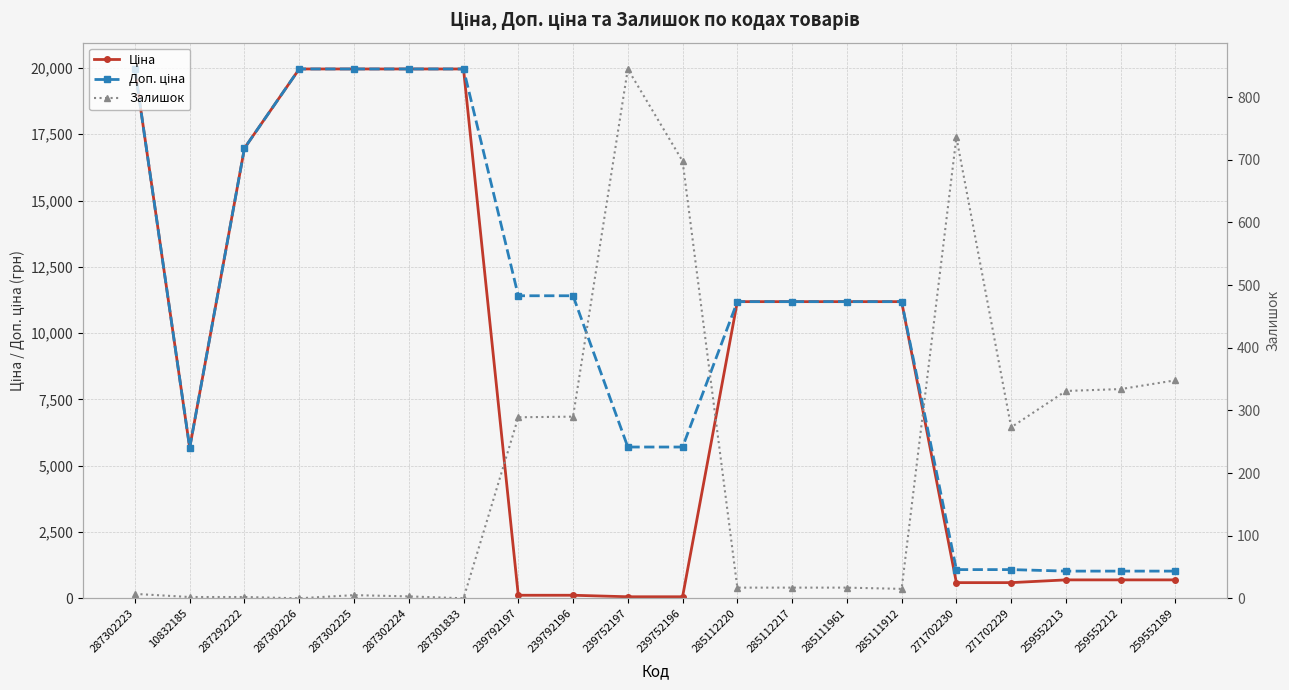

At which label is Доп. ціна closest to 10494?

285112220